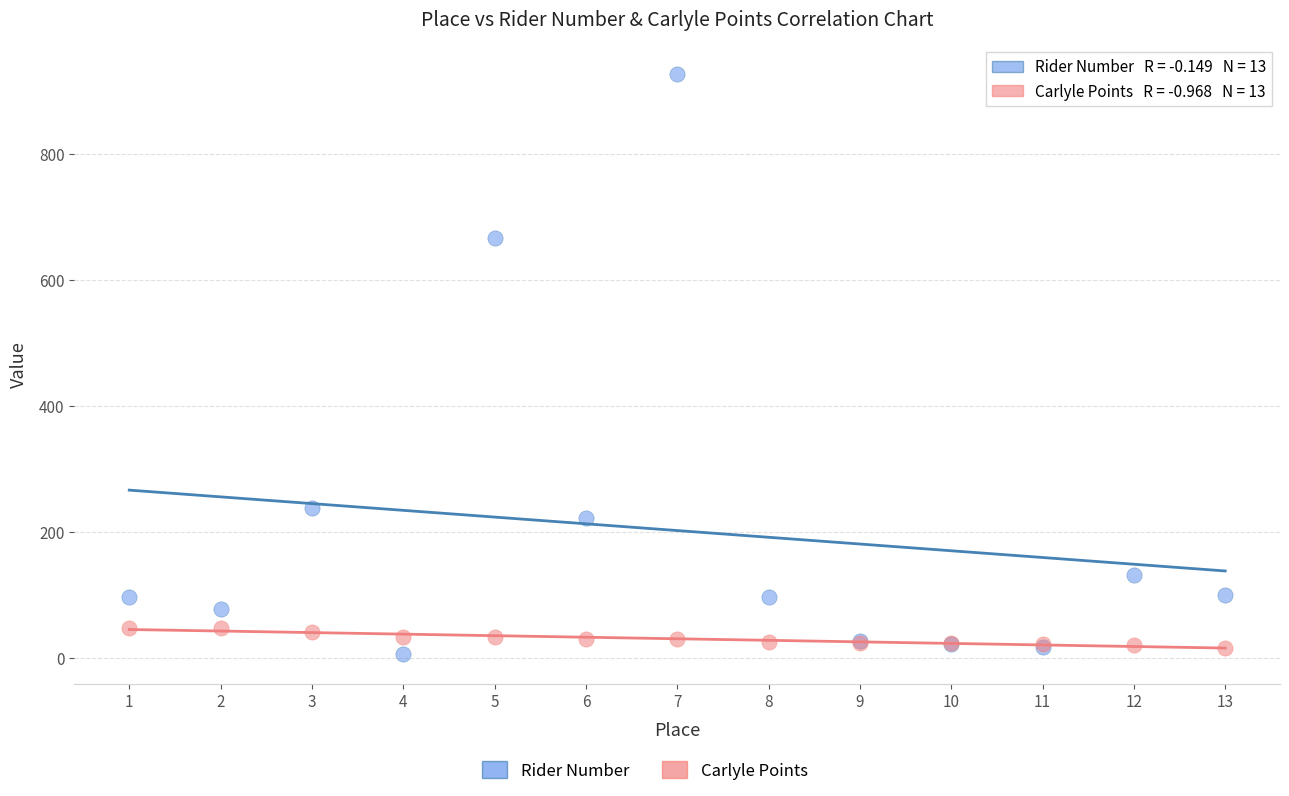

Across all series, what Y value is closest to 466?

666